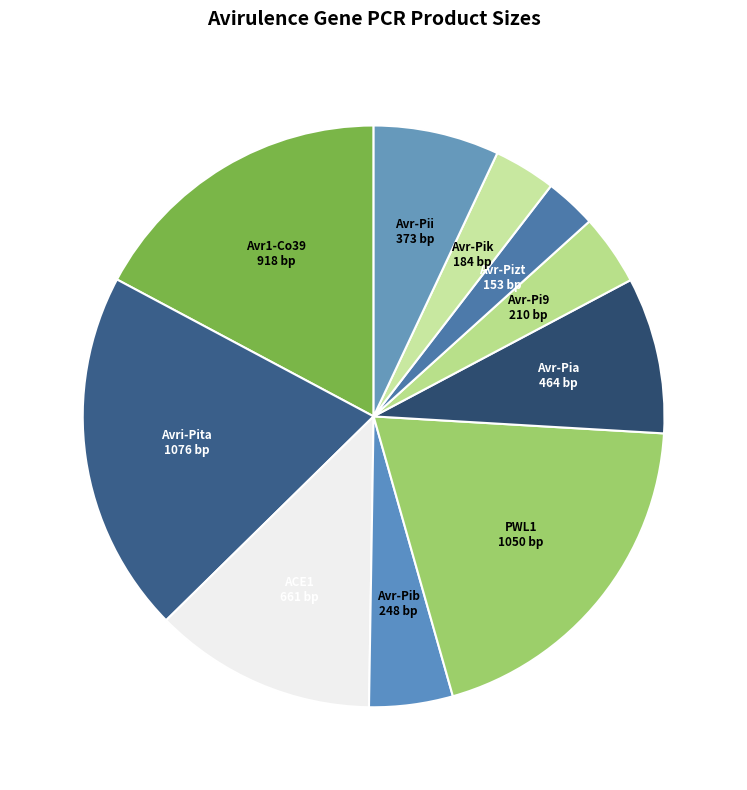

What is the ratio of the value at Avr-Pizt to the value at ACE1?

0.2